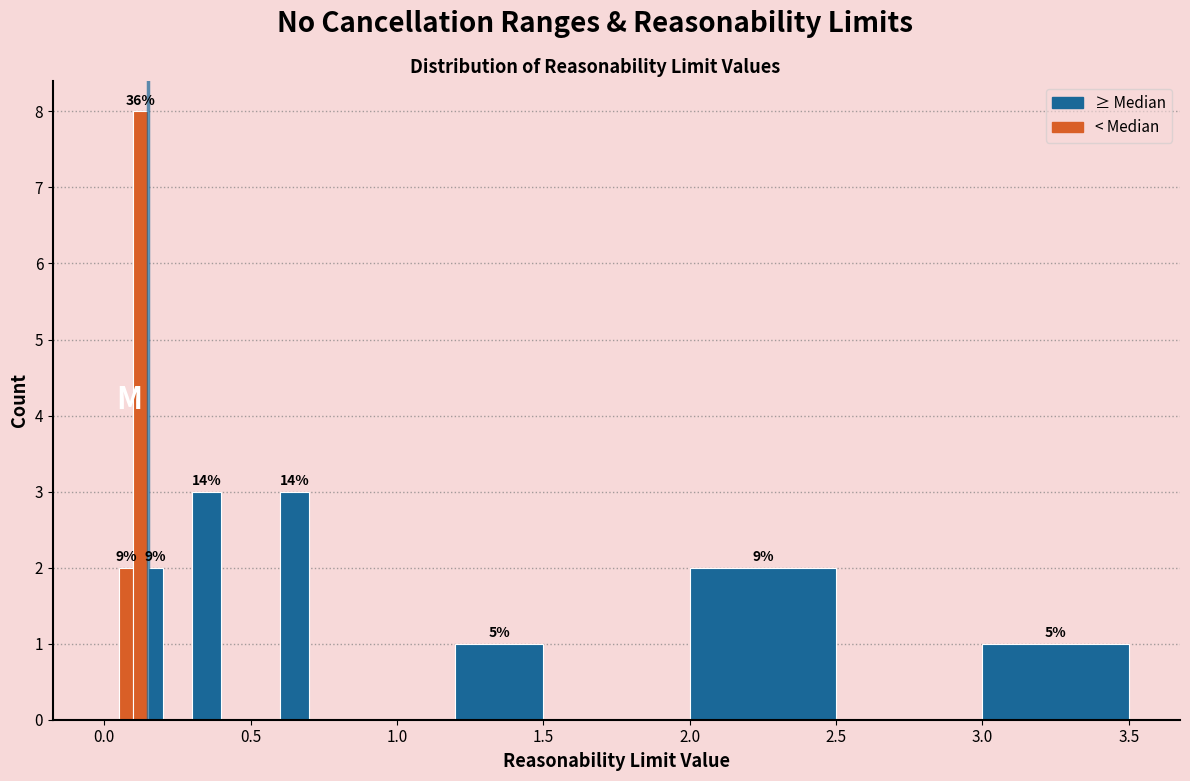

Read against the x-axis, roughly where is the centre of the tallest bar?

0.15